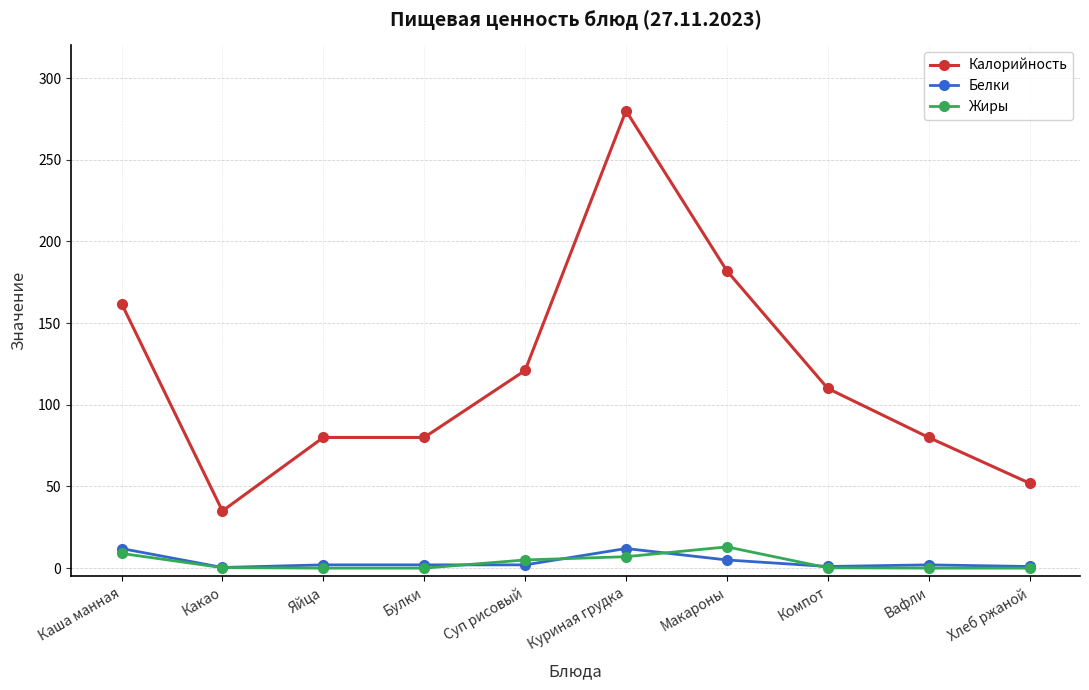

What is the total value across all series at Яйца?

82.0